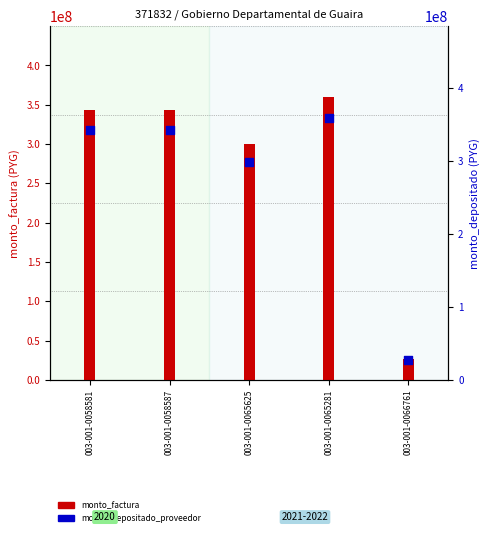

What is the total value across all series at 003-001-0066761?

53355613